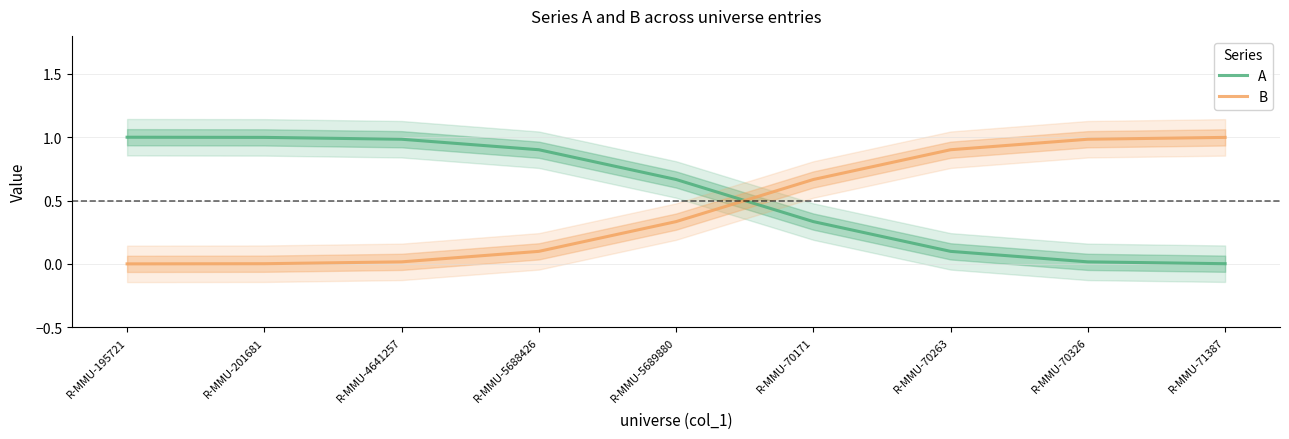

Which series has the widest spread of values?

B